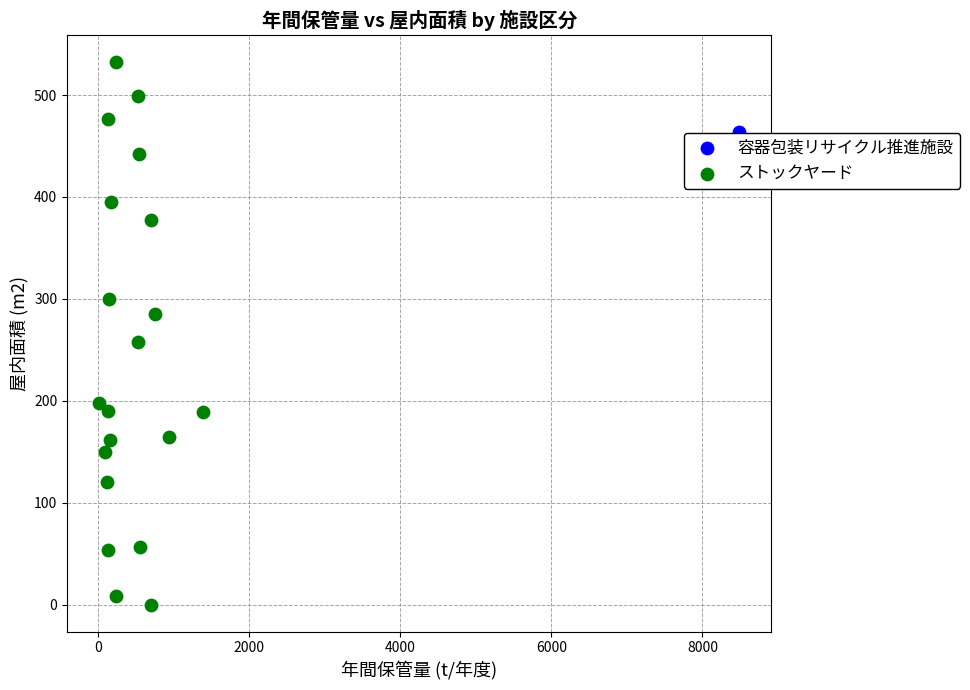

What are all the series names shown in the legend?

容器包装リサイクル推進施設, ストックヤード